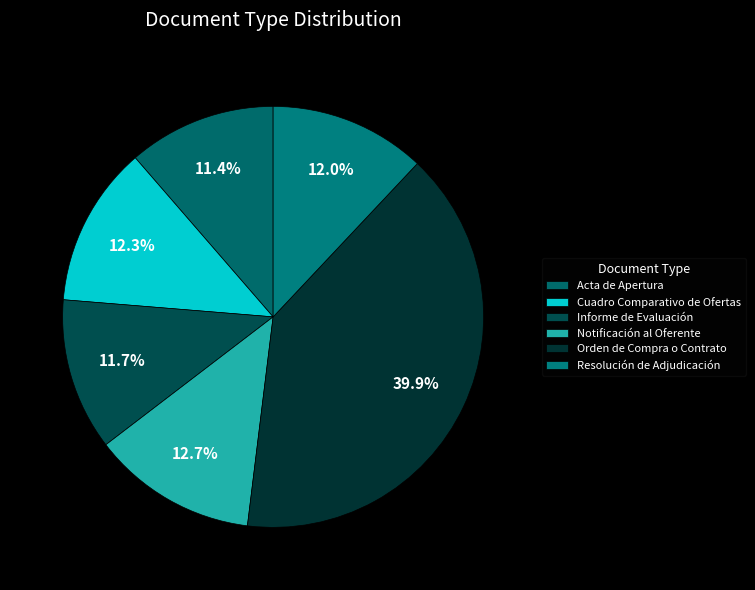

Count the number of slices in the pie.

6